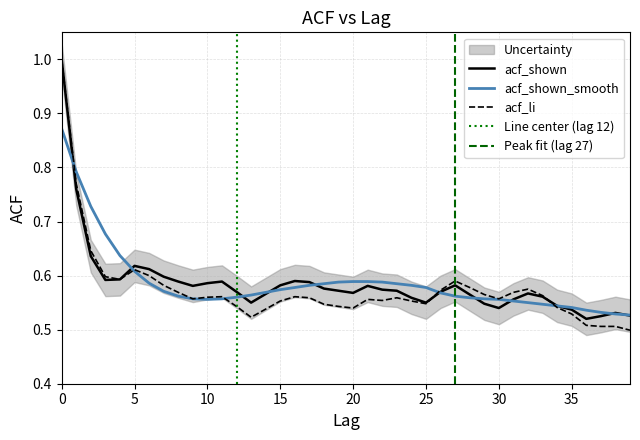

Count the acf_shown_smooth values in the range 0 to 1.

40